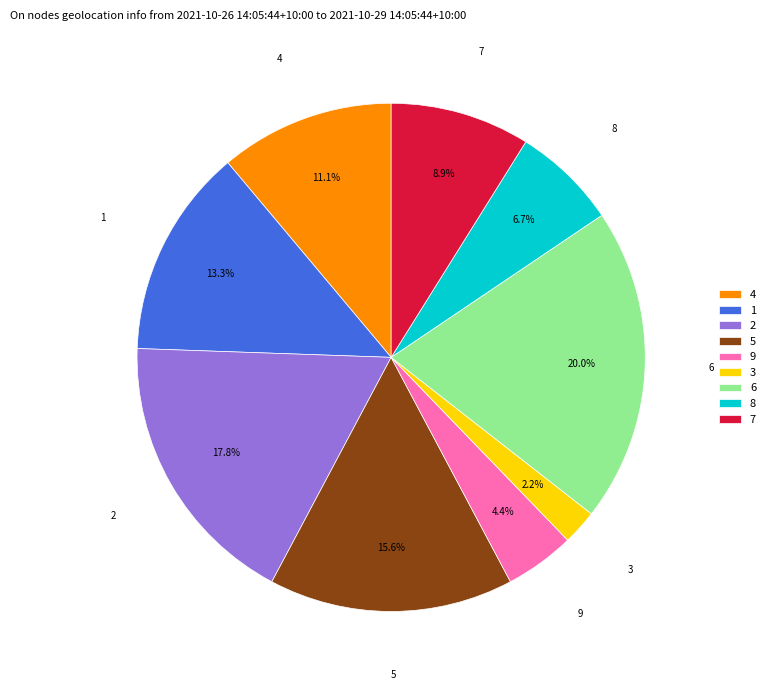

Which category has the smallest portion of the pie?

3